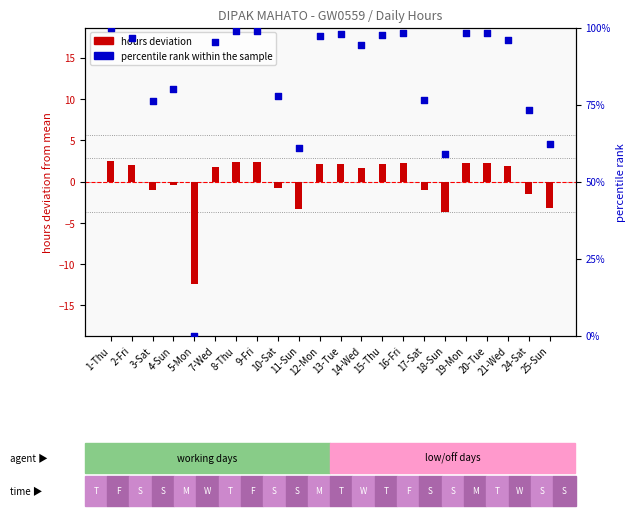

What is the total value across all series at 15-Thu?

99.7